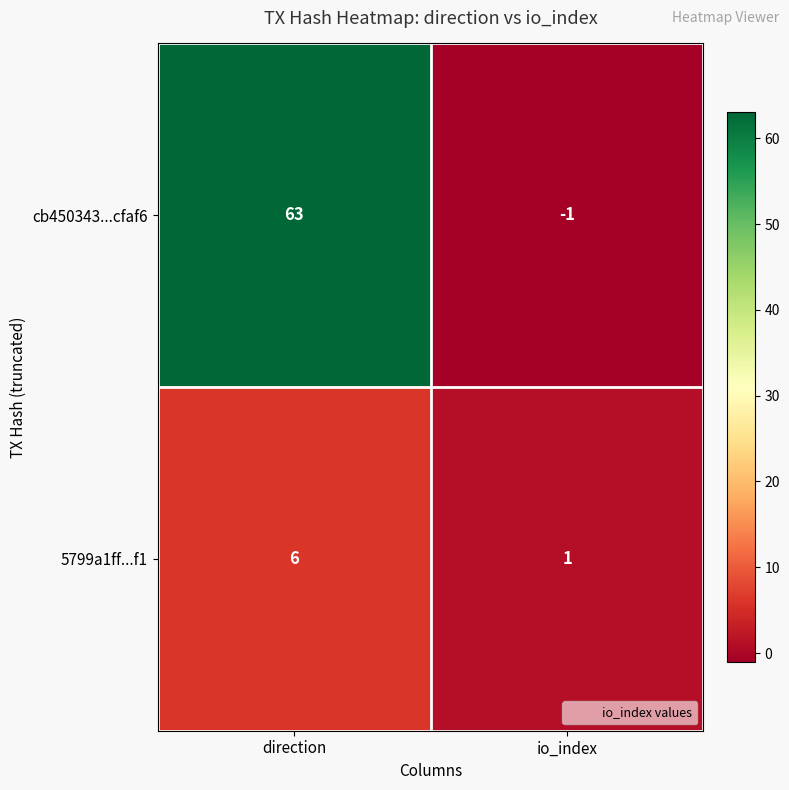

What is the total value across all series at direction?

69